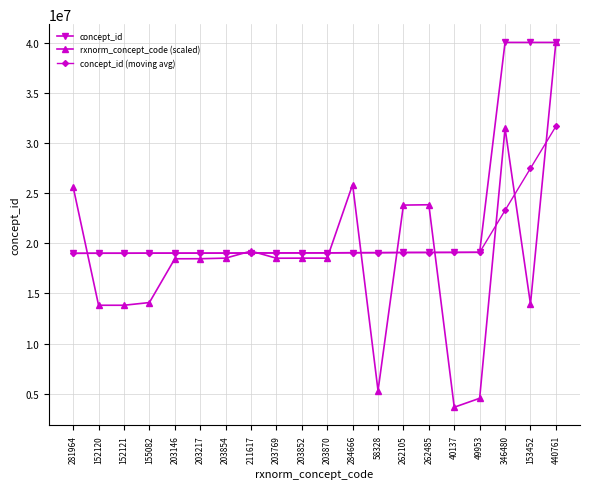

What value does the concept_id series have at 58328?

19079531.0